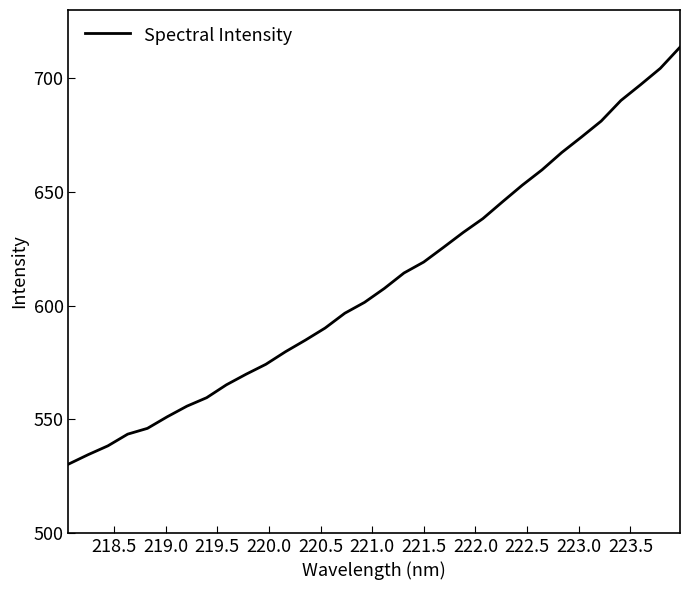

What is the difference between the maximum and minimum values?

183.4